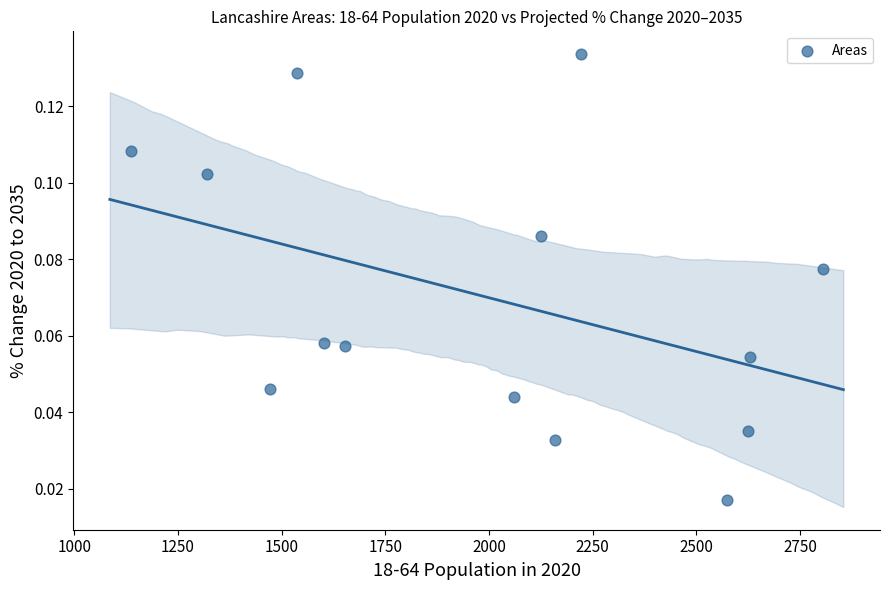

What is the range of X values (max minus min)?

1668.0